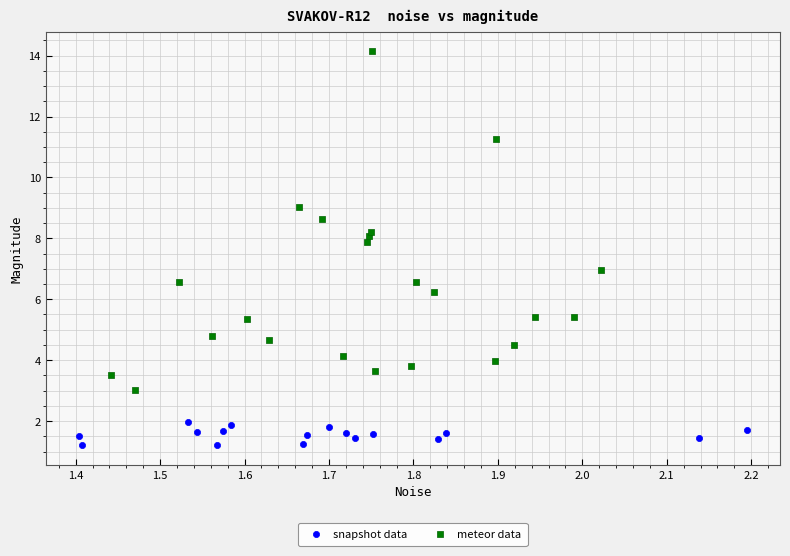

Which series has the widest spread of Y values?

meteor data